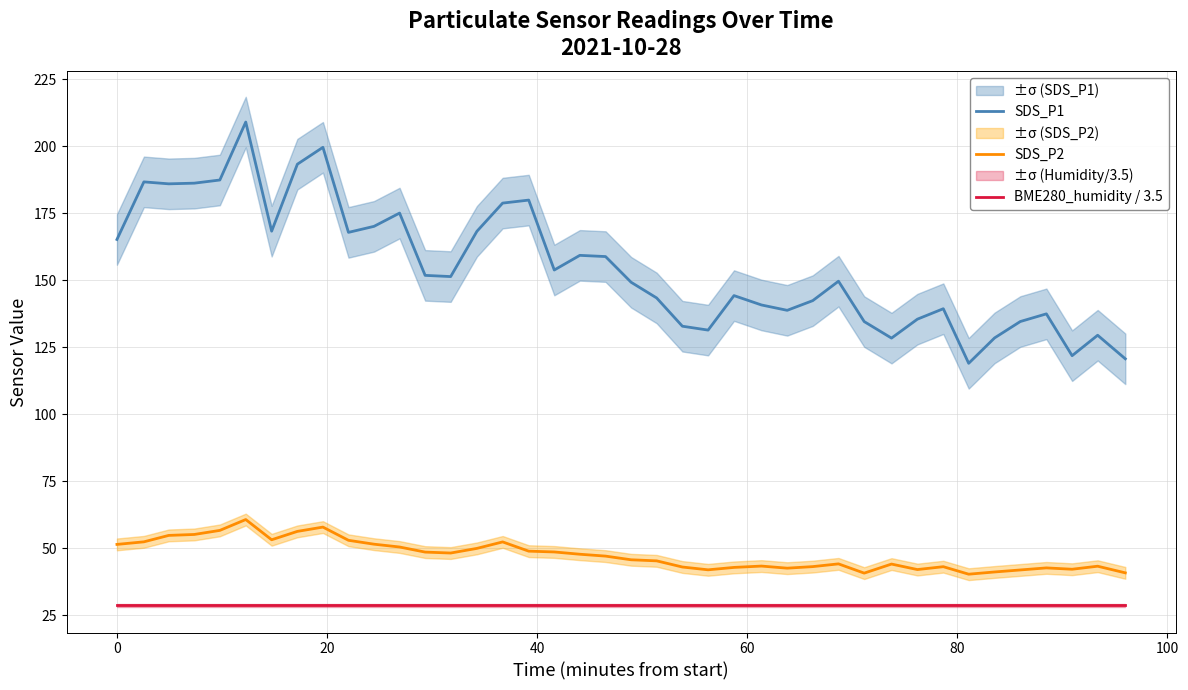

What is the highest value of the SDS_P1 series?

209.0